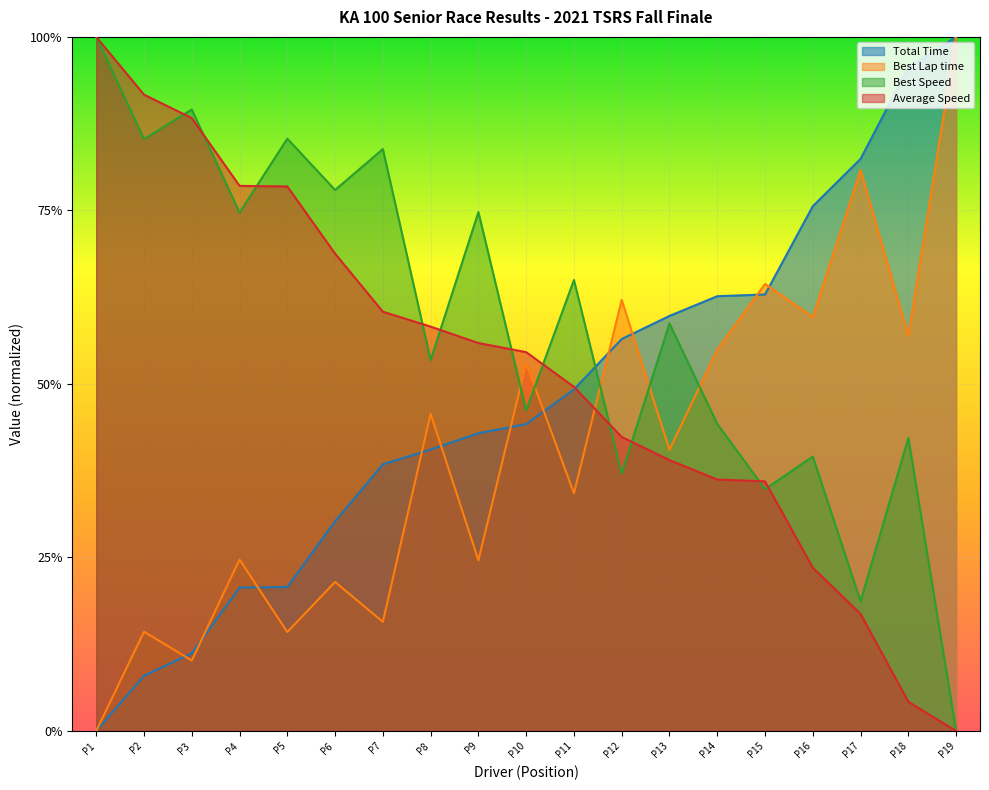

In Best Lap time, how many points are higher than both neighbors (excluding endpoints)?

8